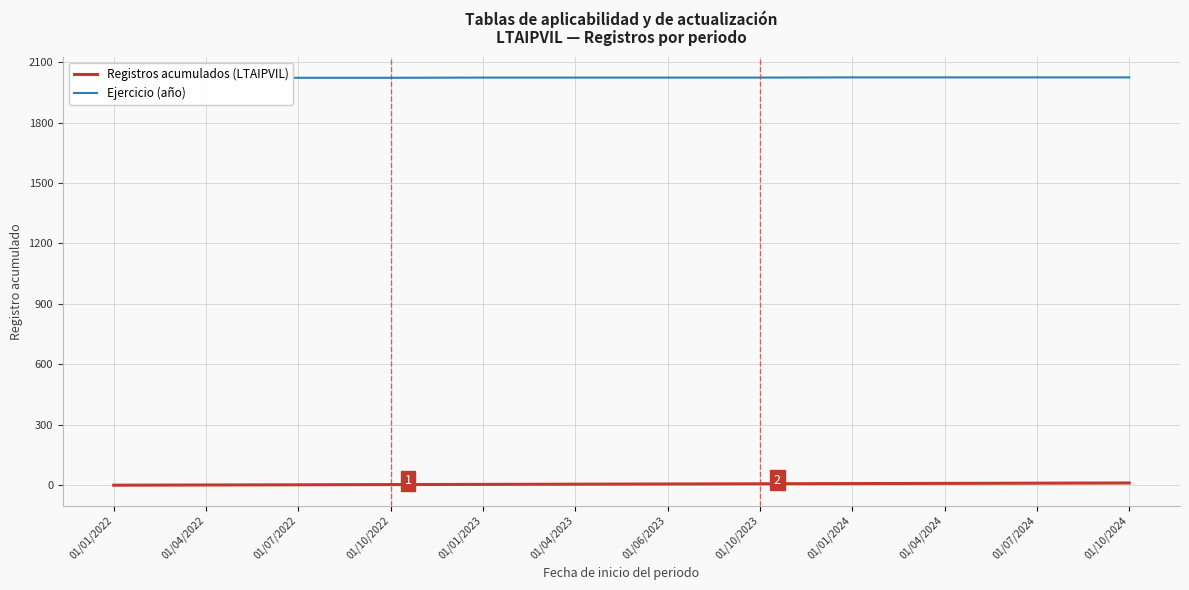

How many categories are shown in the chart?

12